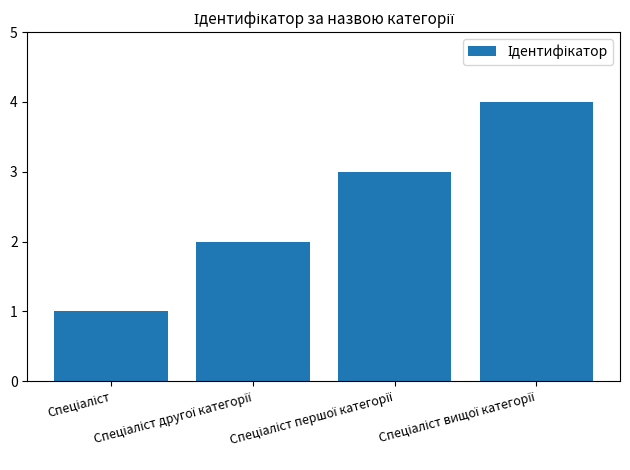

Does the chart contain any negative values?

No